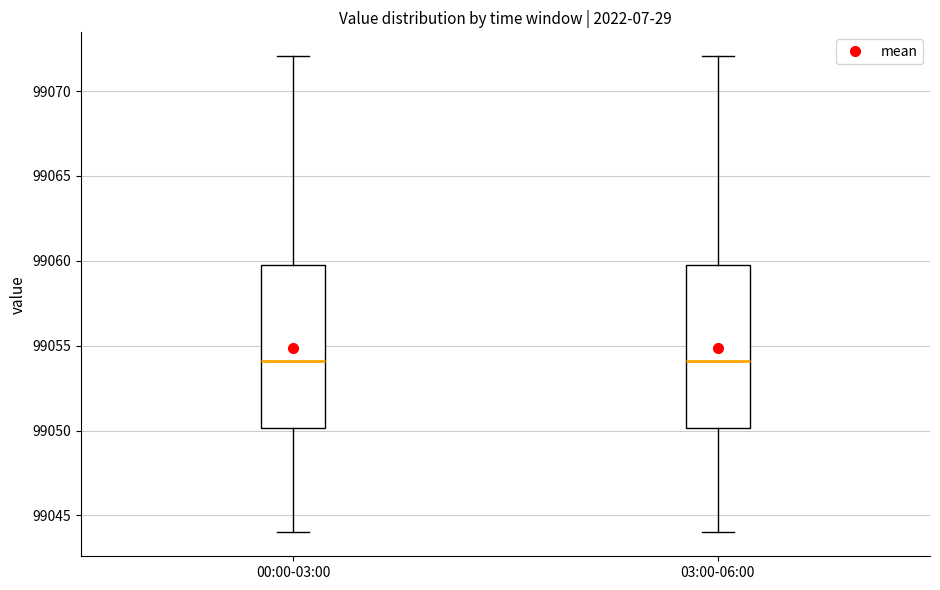

Reading left to right, read every box against the y-axis: the position of its median line, the range the box covers, and the ends of its whiskers. The values are not printed on the chart, so give them approximately, as read against the axis.

00:00-03:00: median 99054.0, box 99050.0 to 99059.5, whiskers 99044.0 to 99072.0
03:00-06:00: median 99054.0, box 99050.0 to 99059.5, whiskers 99044.0 to 99072.0